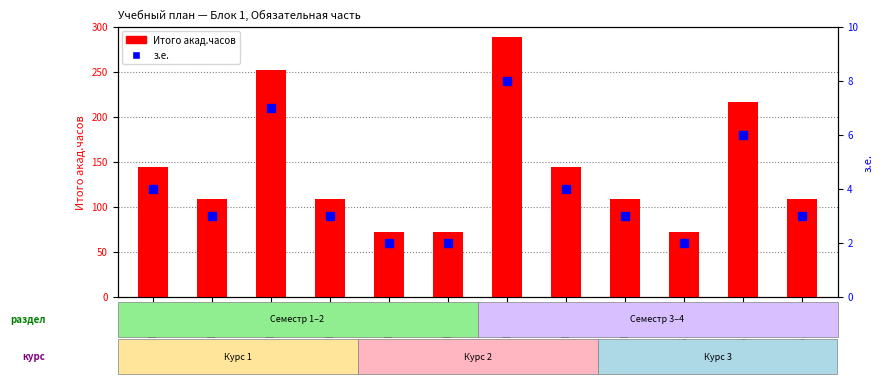

List the series in order of their overall mean, lowest first.

з.е., Итого акад.часов